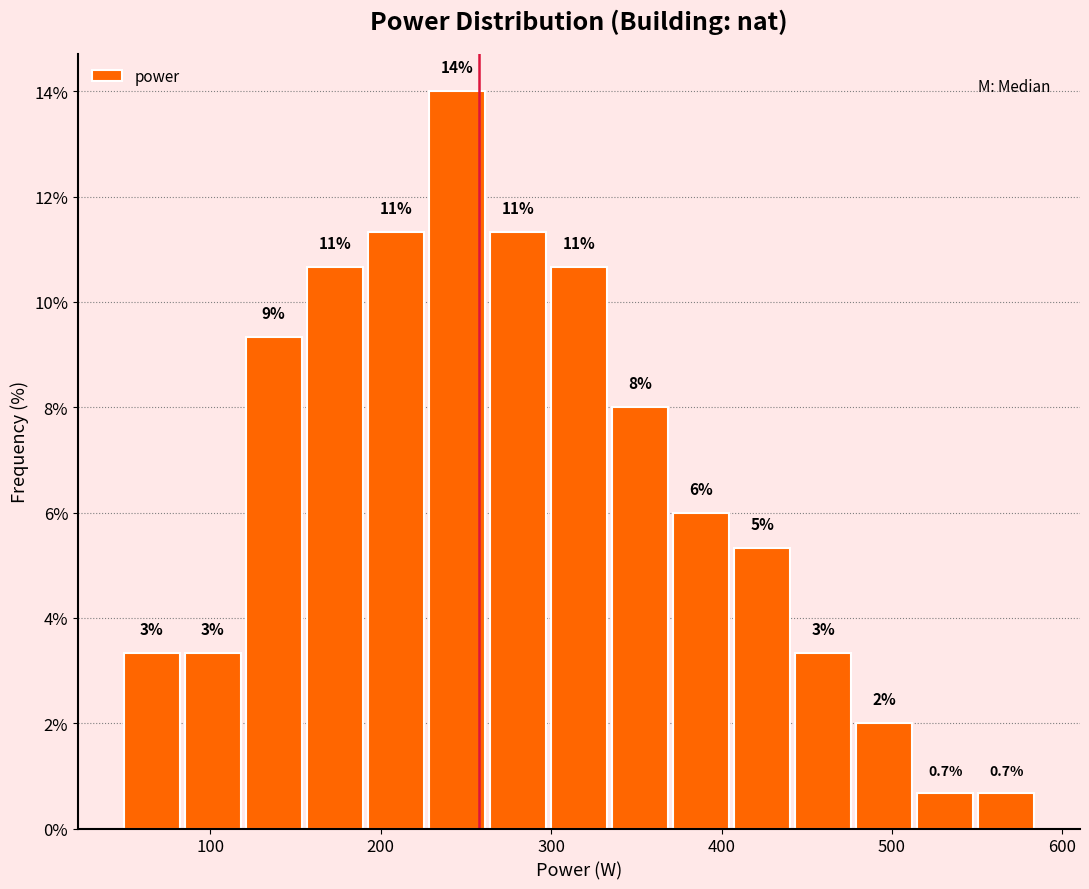

Read against the x-axis, roughly where is the centre of the tallest bar?

240